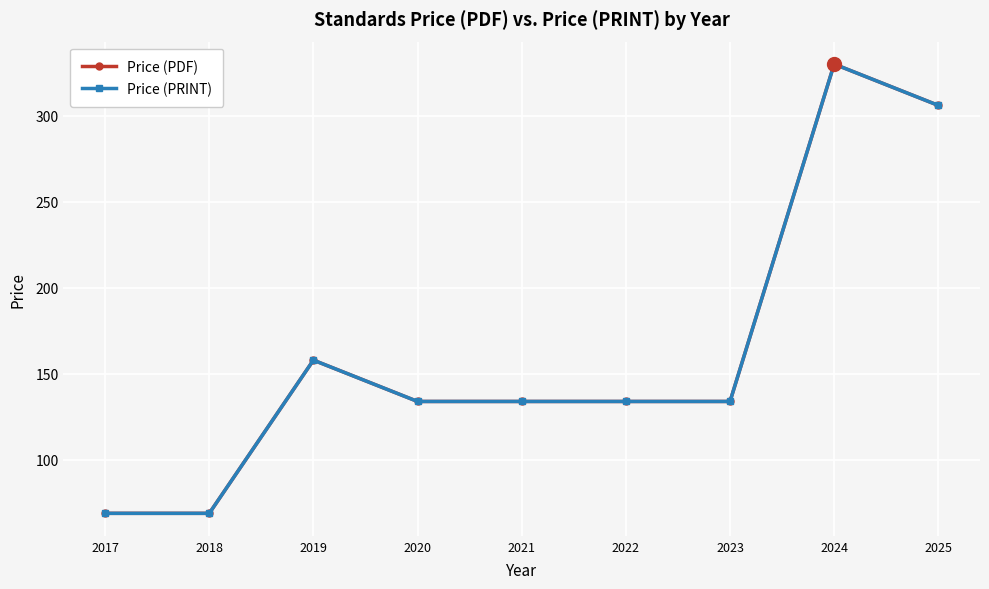

Is this an area chart (filled region under the line)?

No